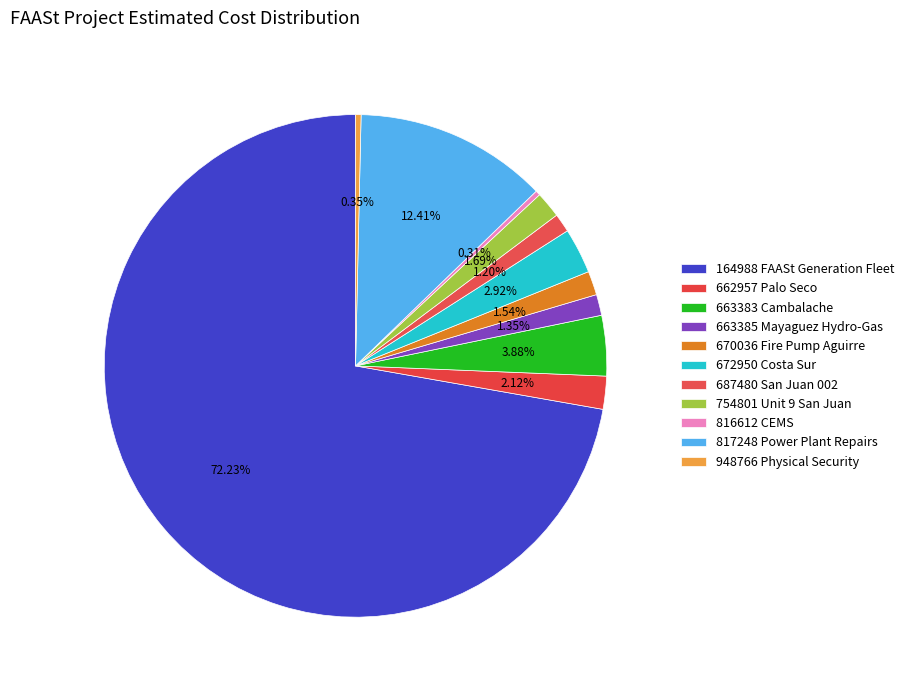

How many slices are in this pie chart?

11